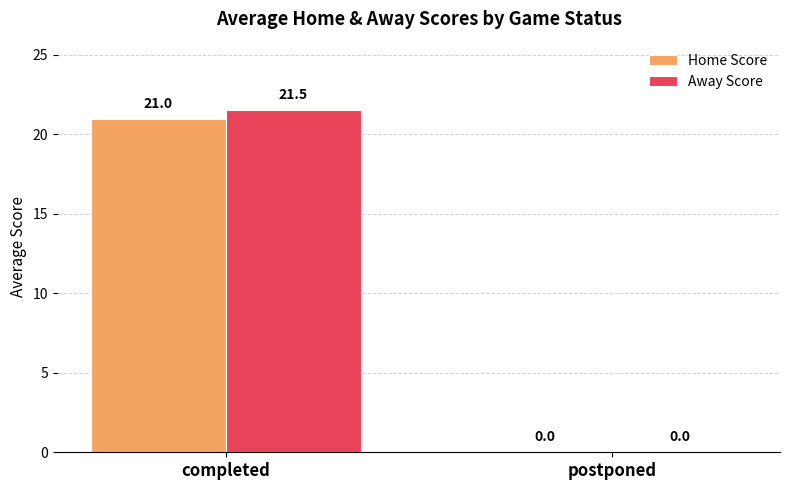

Which series changed the most between completed and postponed?

Away Score